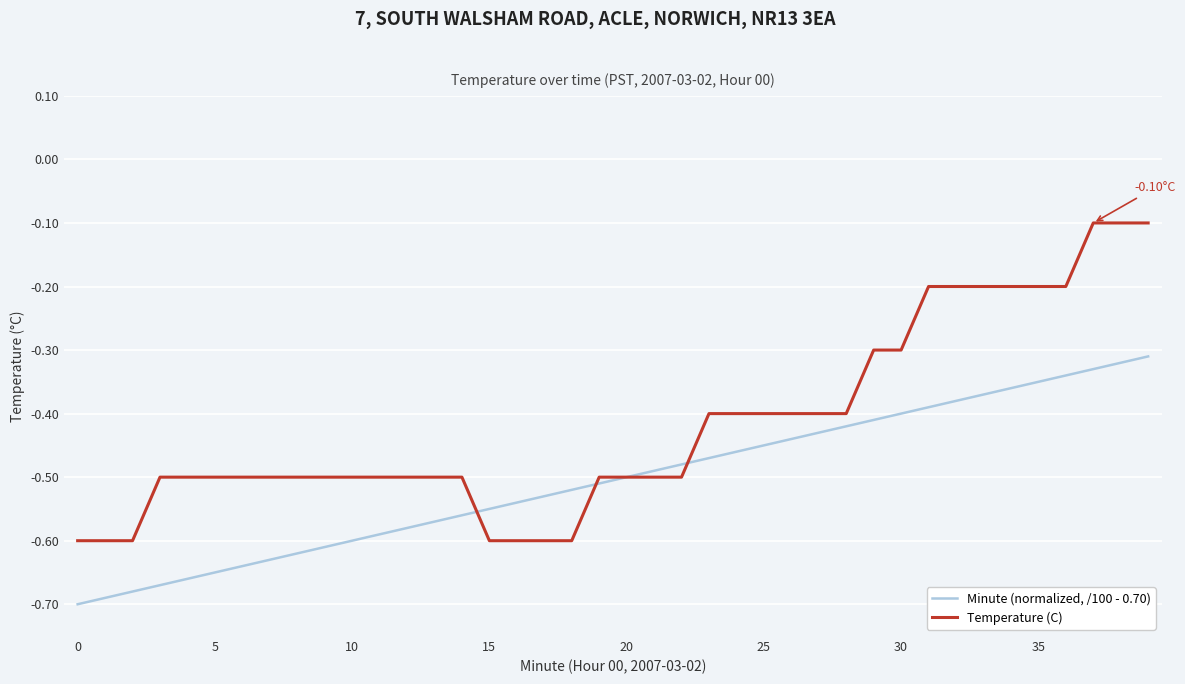

What is the difference between the maximum and second lowest values in the Minute (normalized, /100 - 0.70) series?

0.4